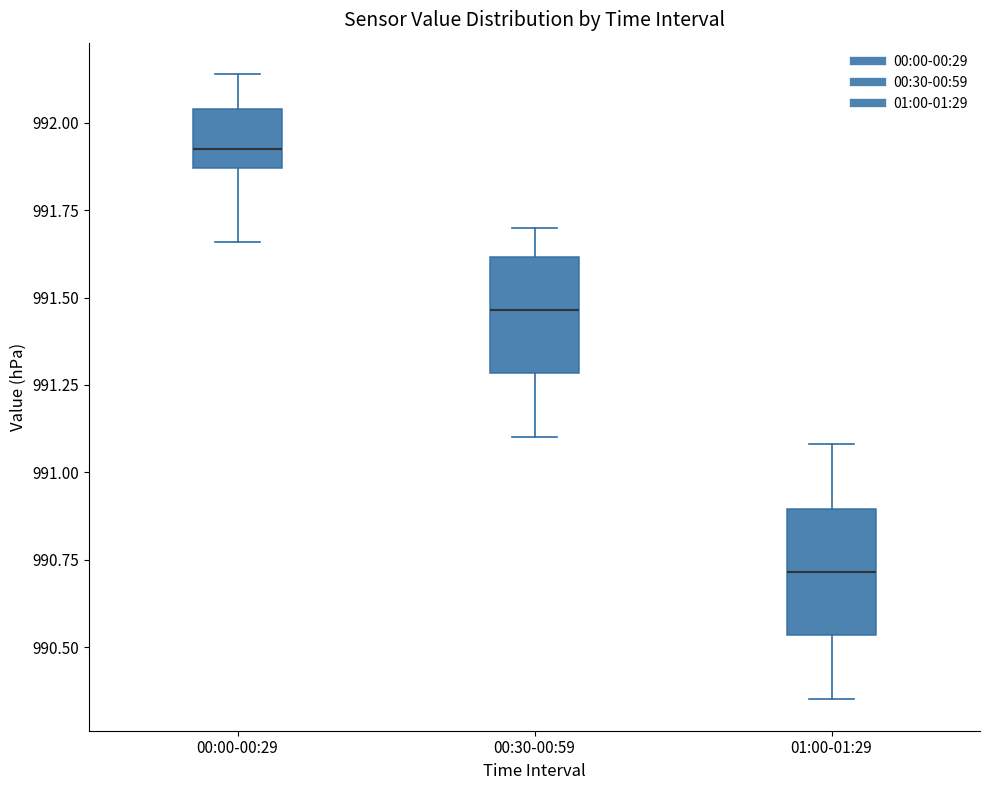

Reading left to right, read every box against the y-axis: the position of its median line, the range the box covers, and the ends of its whiskers. The values are not printed on the chart, so give them approximately, as read against the axis.

00:00-00:29: median 991.95, box 991.85 to 992.05, whiskers 991.65 to 992.15
00:30-00:59: median 991.45, box 991.30 to 991.60, whiskers 991.10 to 991.70
01:00-01:29: median 990.70, box 990.55 to 990.90, whiskers 990.35 to 991.10